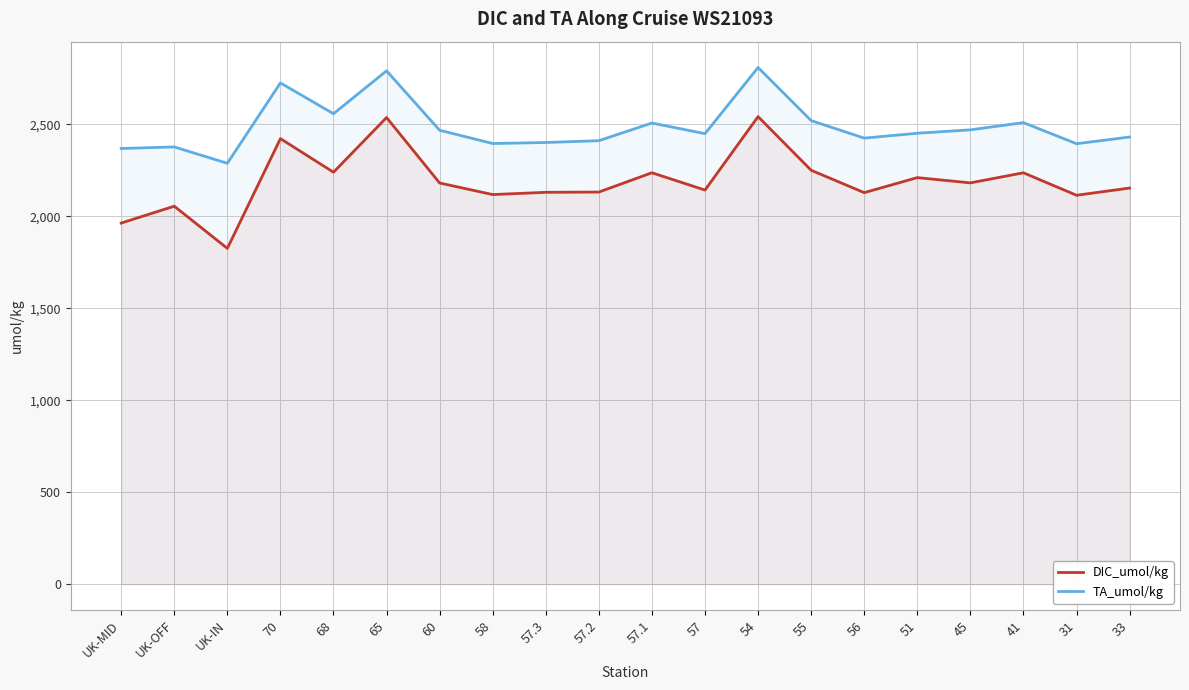

Is the value of DIC_umol/kg at 57.3 greater than the value of TA_umol/kg at 45?

No